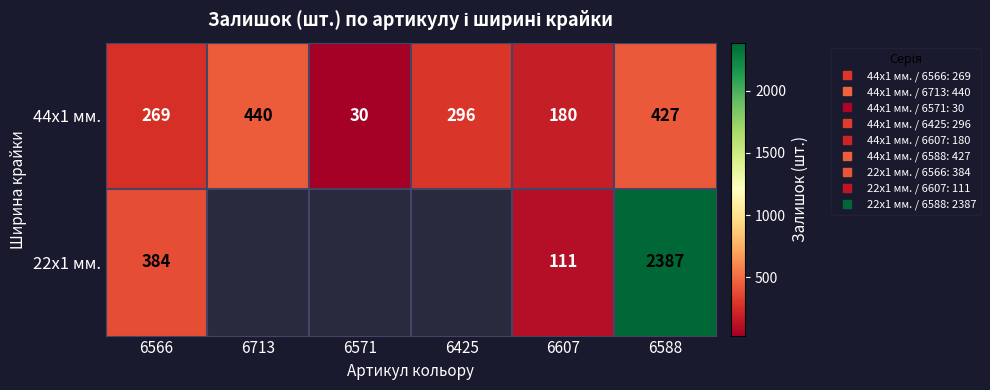

Rank the series by their maximum value, from lowest to highest.

44x1 мм., 22x1 мм.